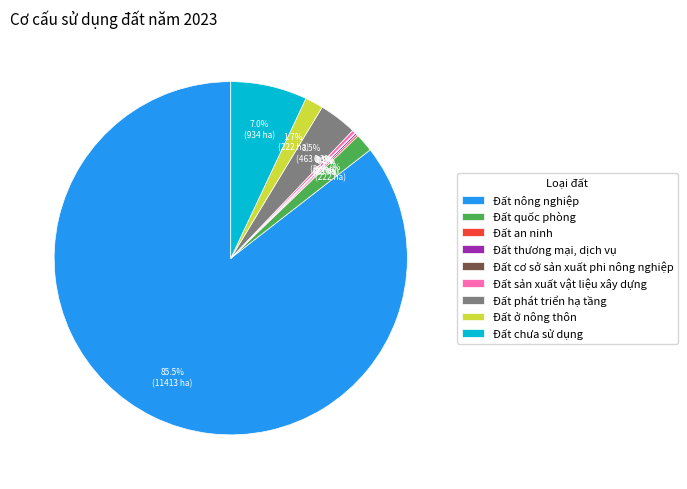

Which category accounts for the majority?

Đất nông nghiệp